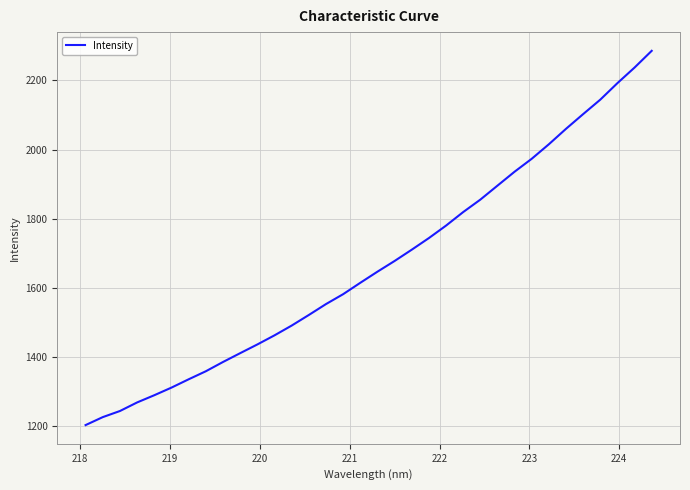

What is the maximum value shown in the chart?

2285.9